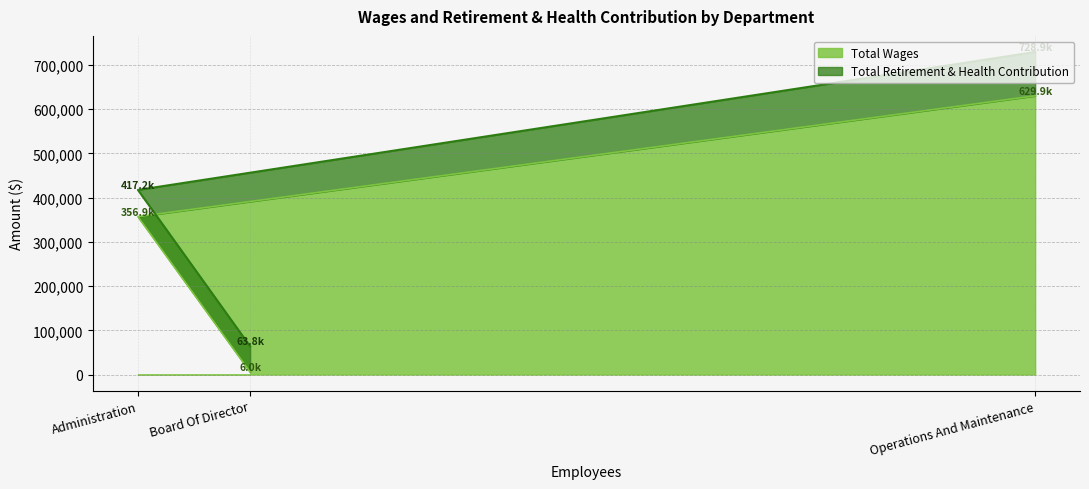

How many data points does each series have?

3